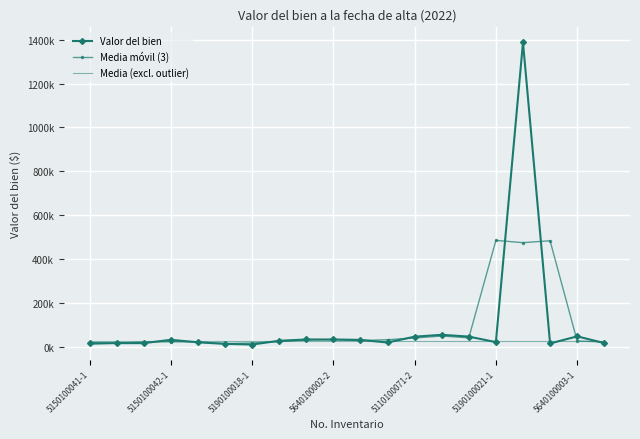

What are all the series names shown in the legend?

Valor del bien, Media móvil (3), Media (excl. outlier)